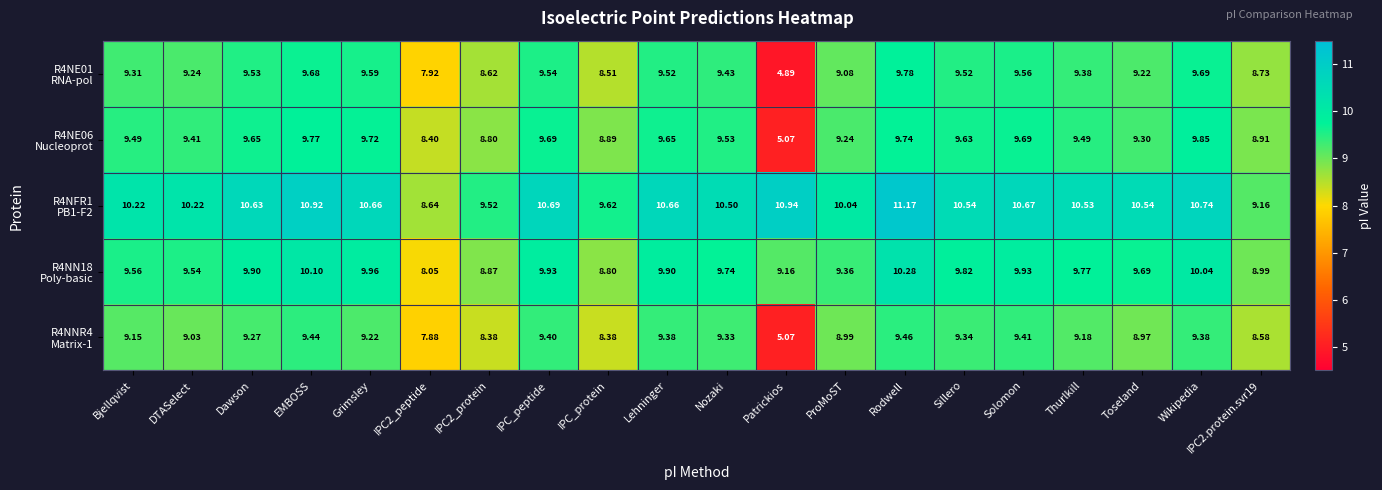

At which category is the sum across all series the highest?

Rodwell